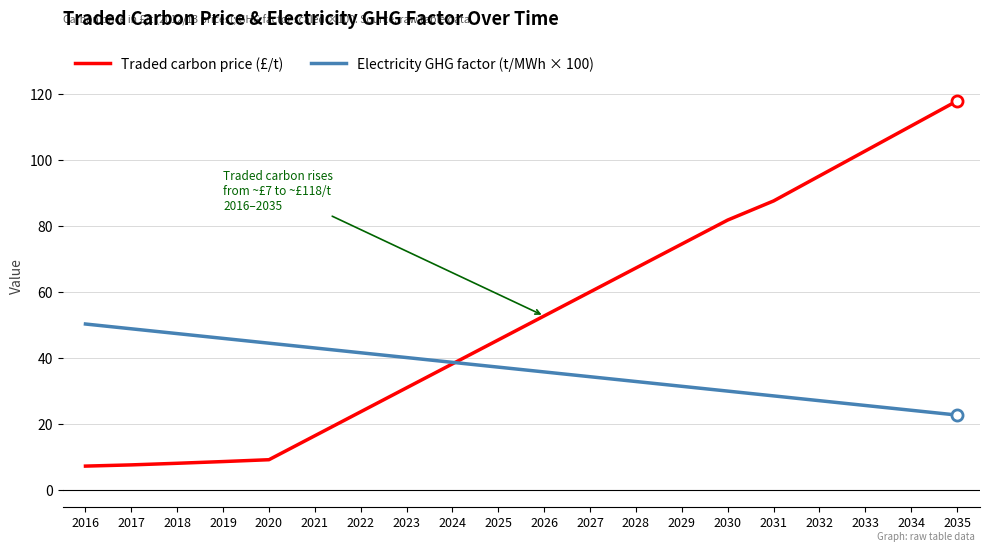

Count the number of categories in the chart.

20